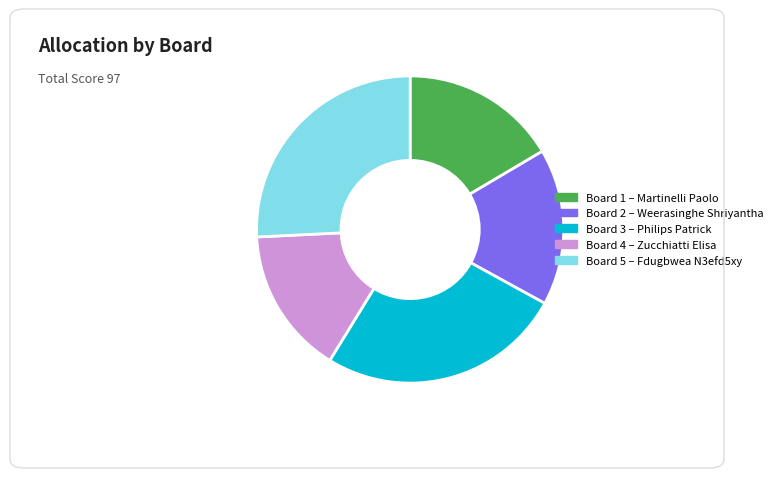

Does any single category account for the majority?

No